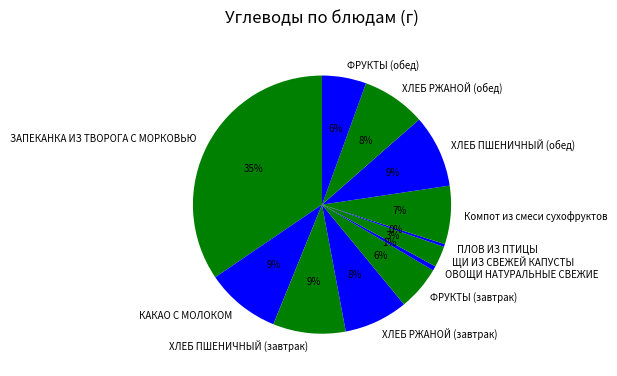

To the nearest percent, what is the difference between the ОВОЩИ НАТУРАЛЬНЫЕ СВЕЖИЕ and ЗАПЕКАНКА ИЗ ТВОРОГА С МОРКОВЬЮ slice percentages?

34%